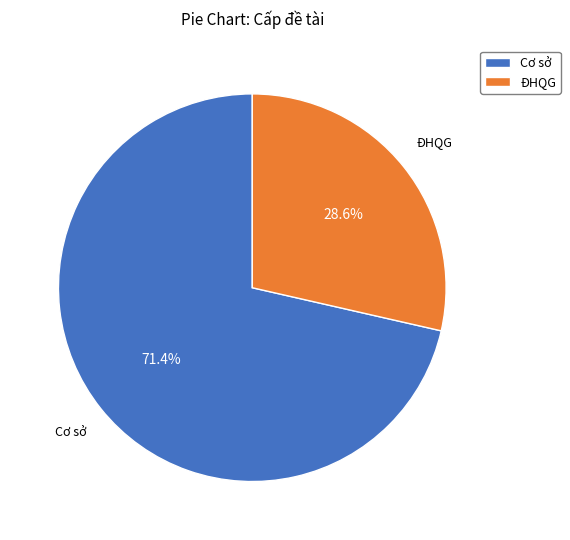

Count the number of slices in the pie.

2